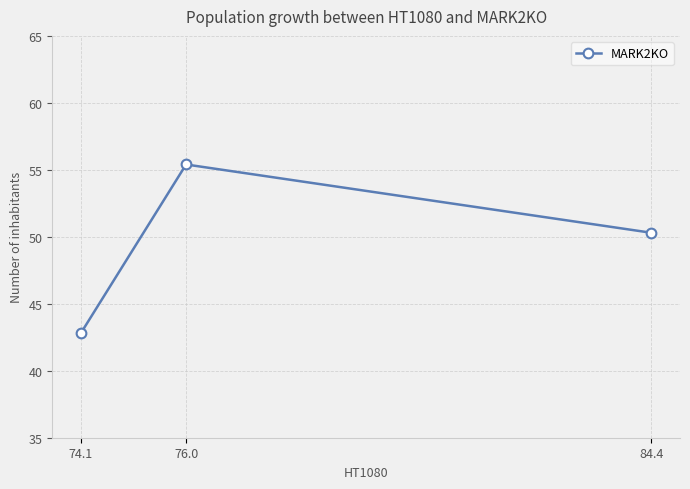

What is the change in value from 74.1 to 84.4?

+7.5